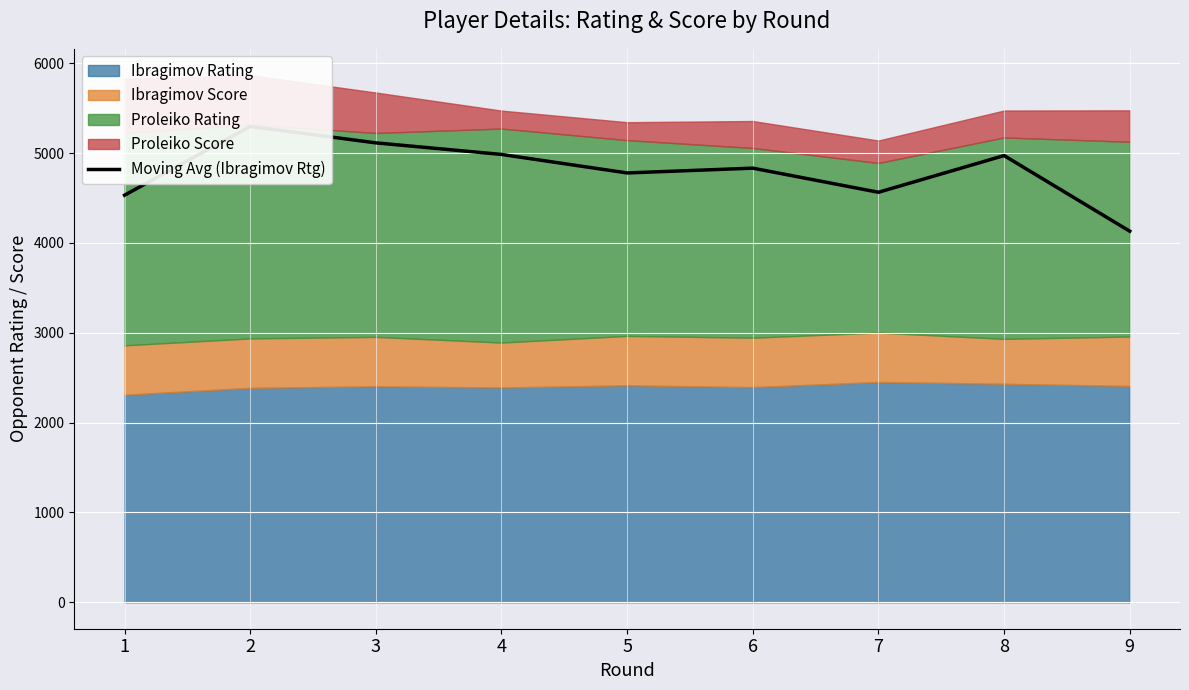

The chart shows a value of 4984.3 at 4. True or false?

True